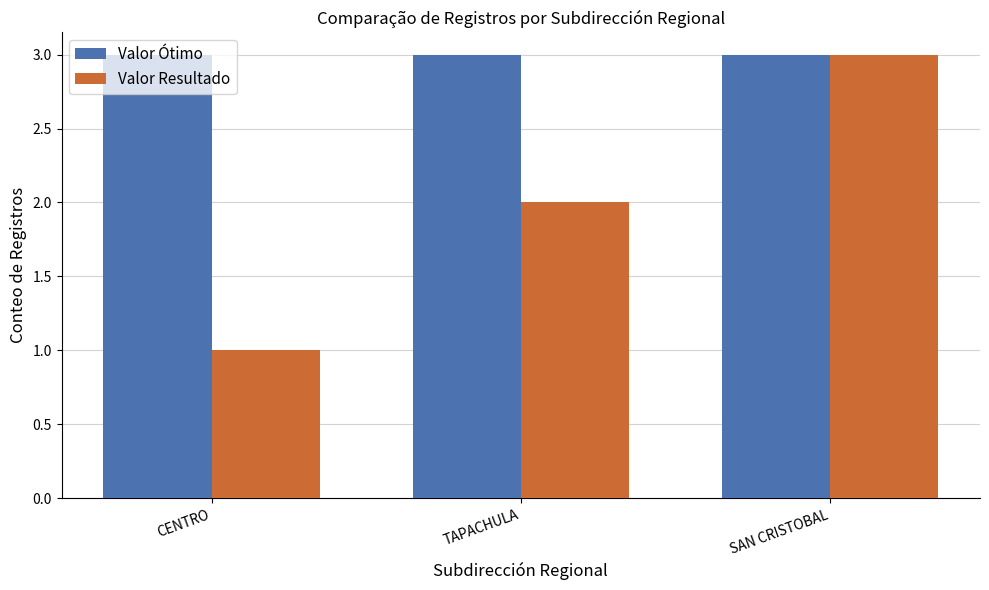

How many bars are there in each group?

2